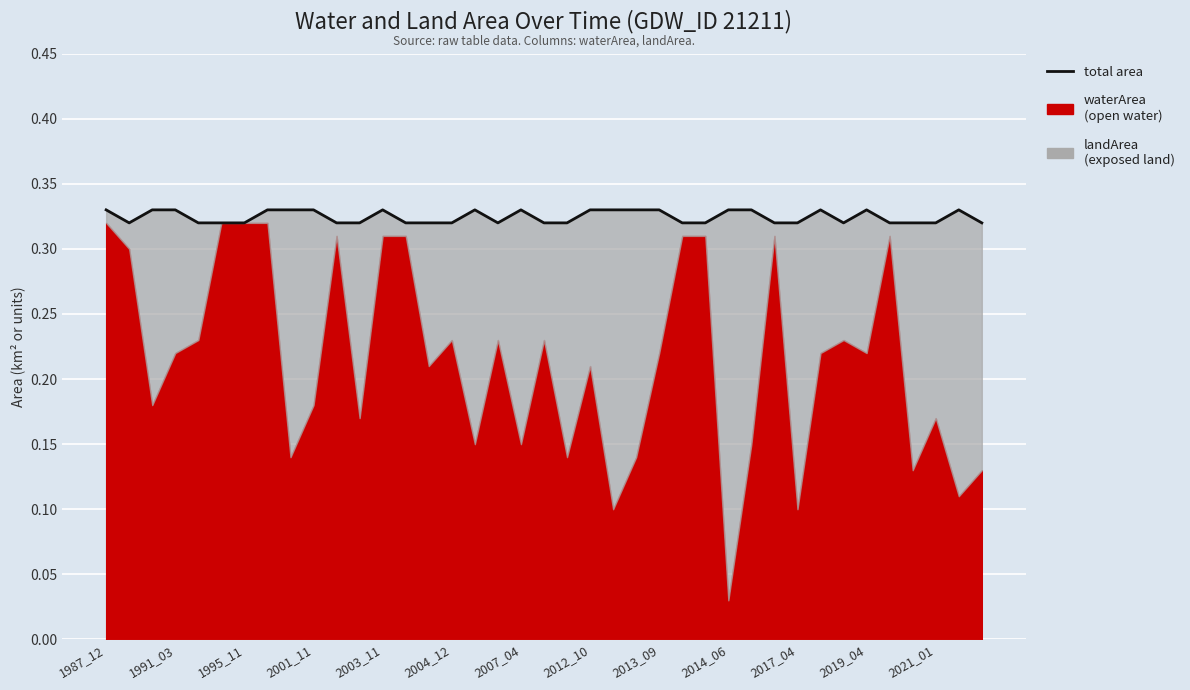

The value at 34 is 0.2. True or false?

False